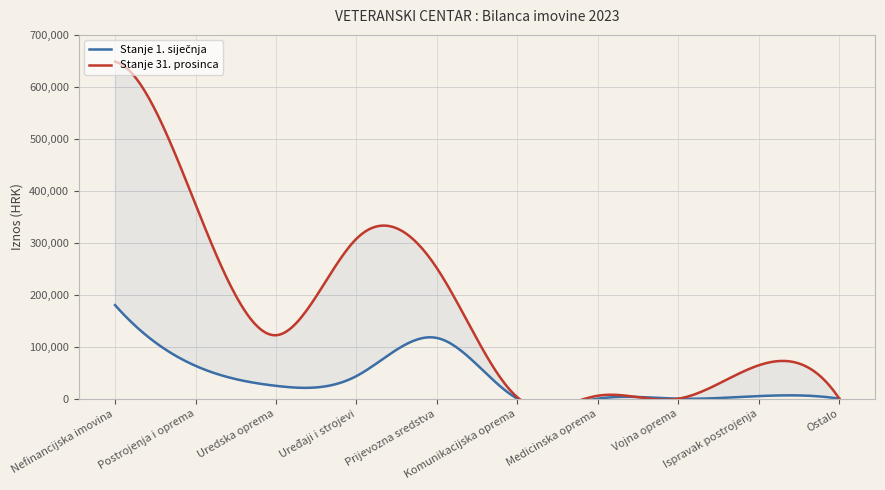

List the series in order of their overall mean, lowest first.

Stanje 1. siječnja, Stanje 31. prosinca